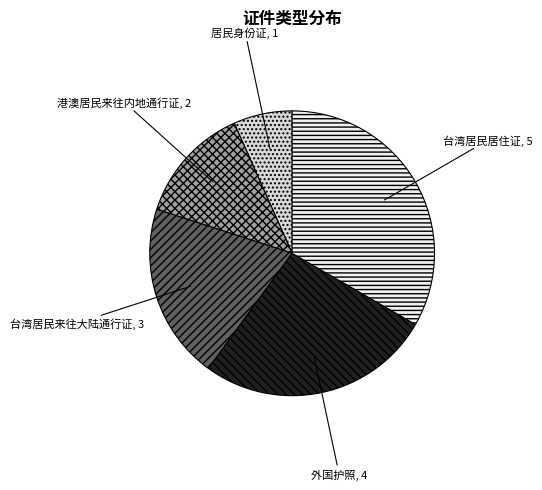

How many segments does this pie chart have?

5